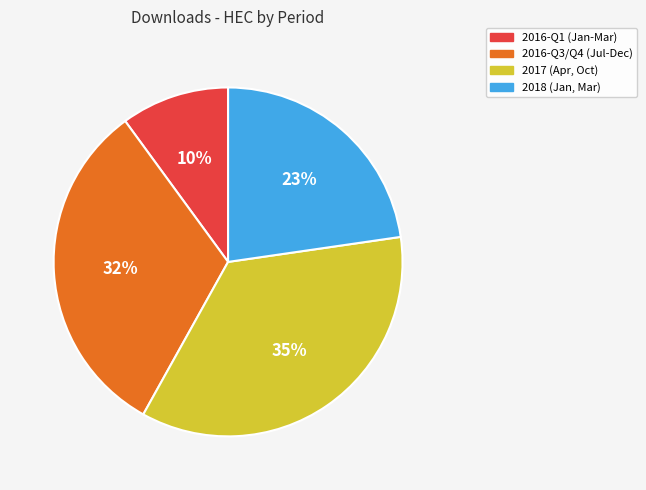

How many slices are in this pie chart?

4